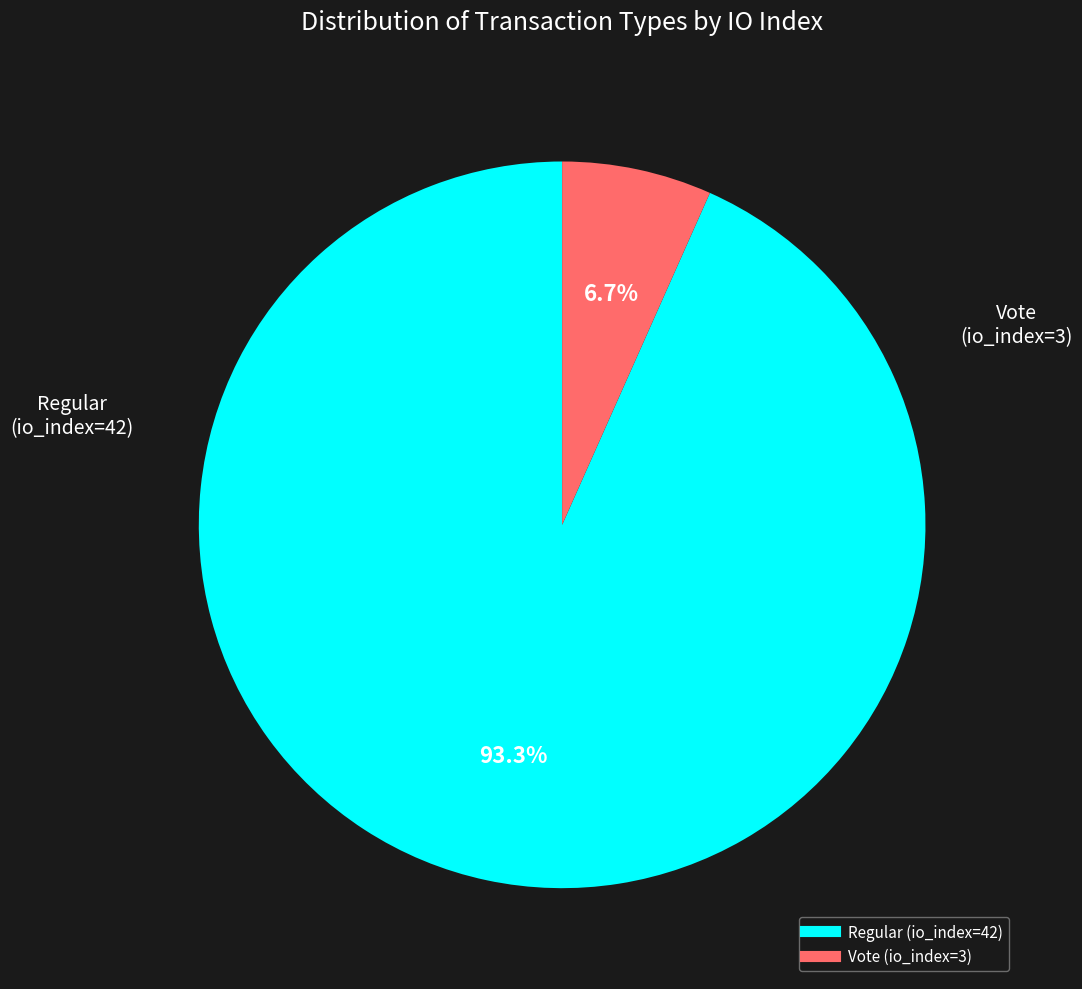

Does Regular (io_index=42) represent more than half of the total?

Yes